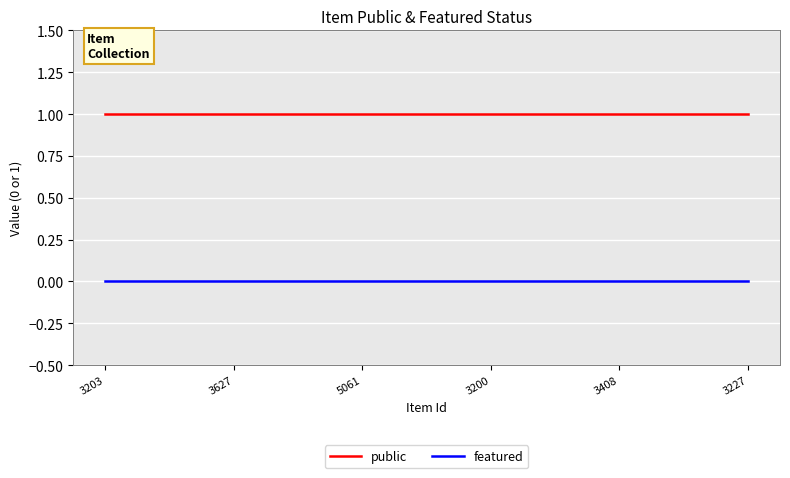

Is the value of featured at 3203 greater than the value of public at 3200?

No